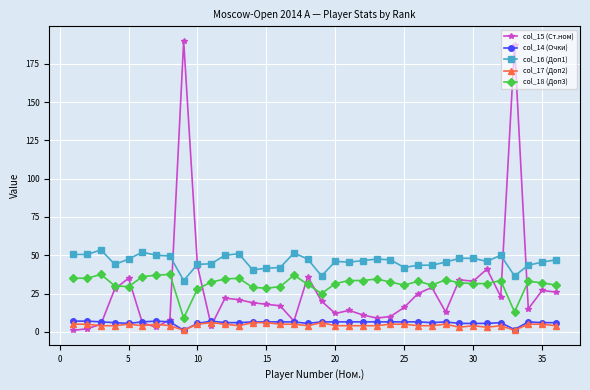

Which series has the largest total across all categories?

col_16 (Доп1)